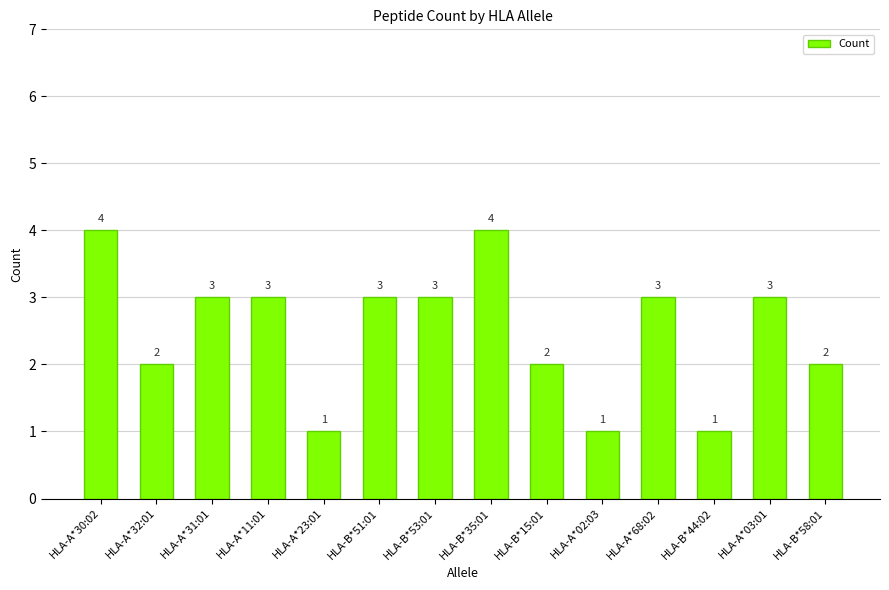

What is the minimum value shown in the chart?

1